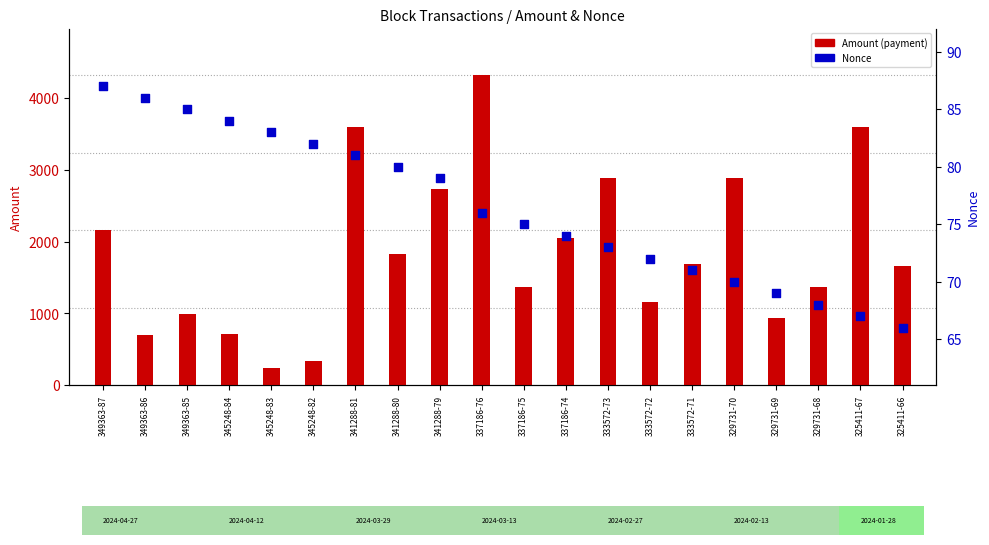

What is the change in value from 345248-82 to 325411-66?

-16